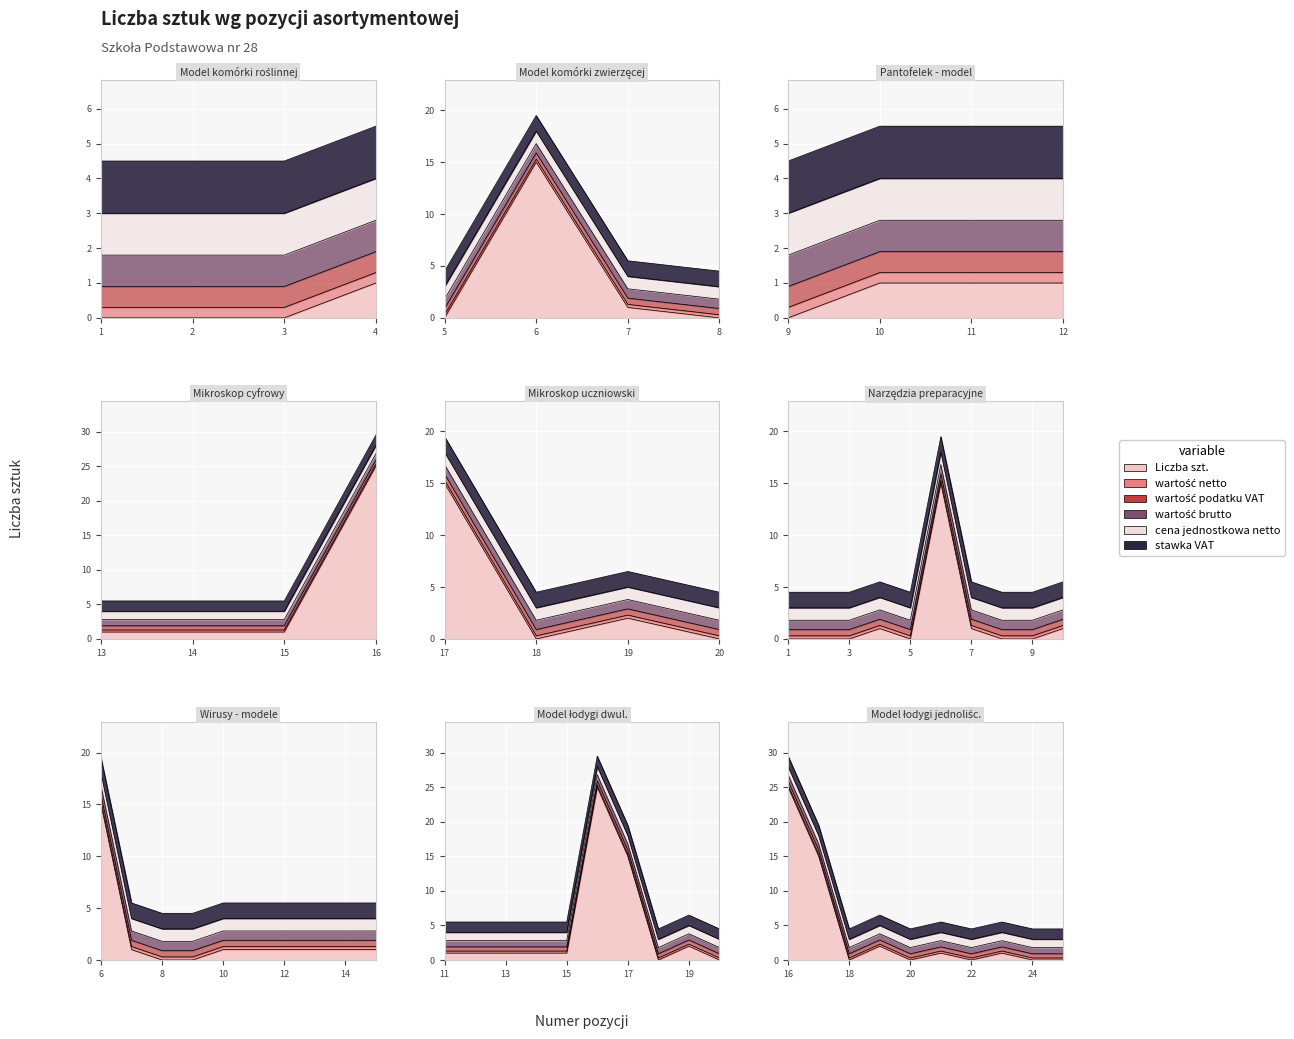

True or false: wartość netto and Liczba szt. cross at least once.

False